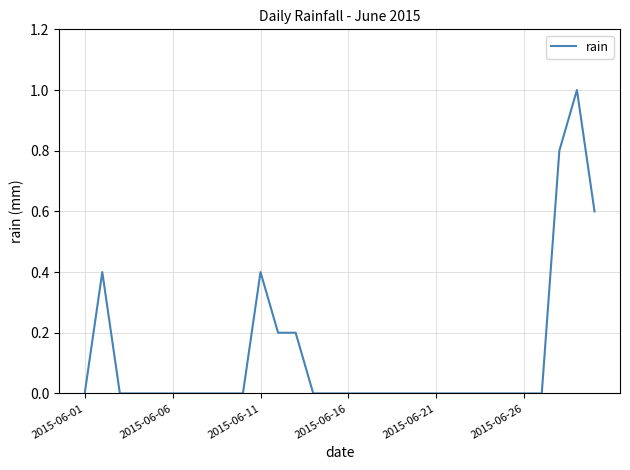

What is the difference between the maximum and minimum values?

1.0